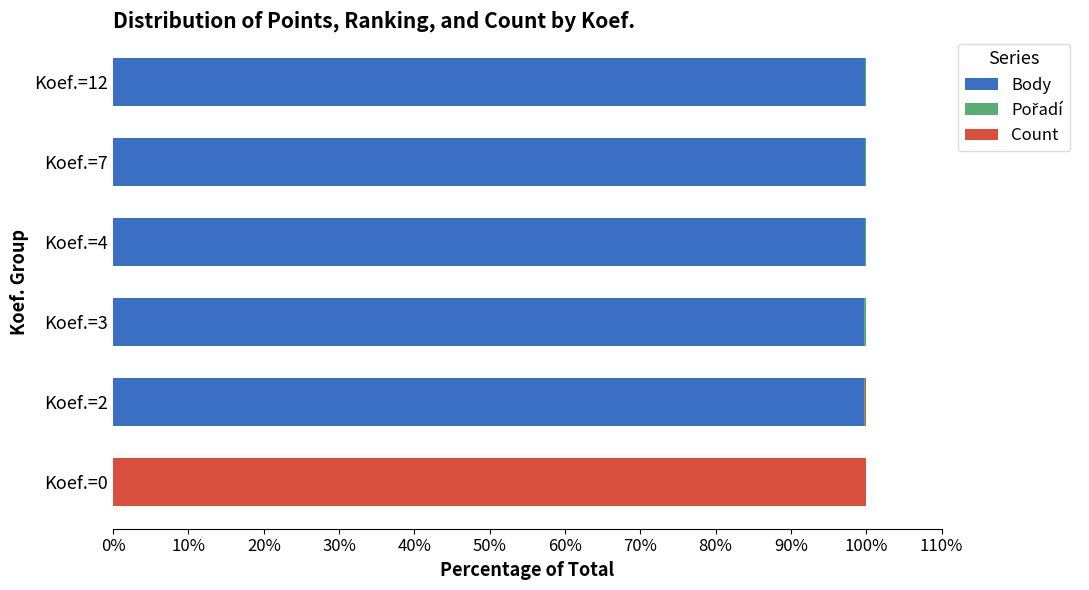

What is the sum of all Body values?

499.0